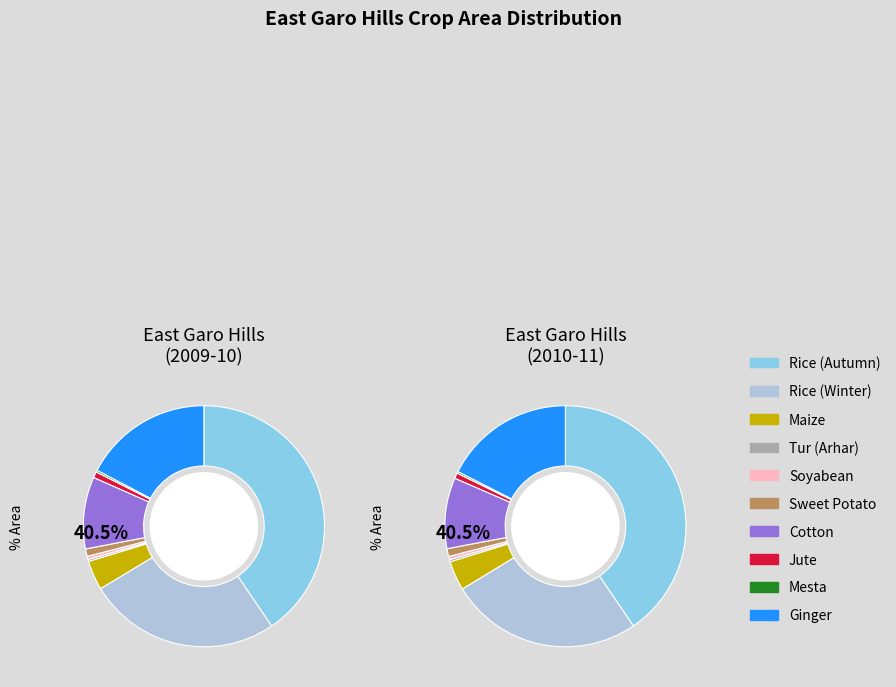

How many slices are in this pie chart?

10